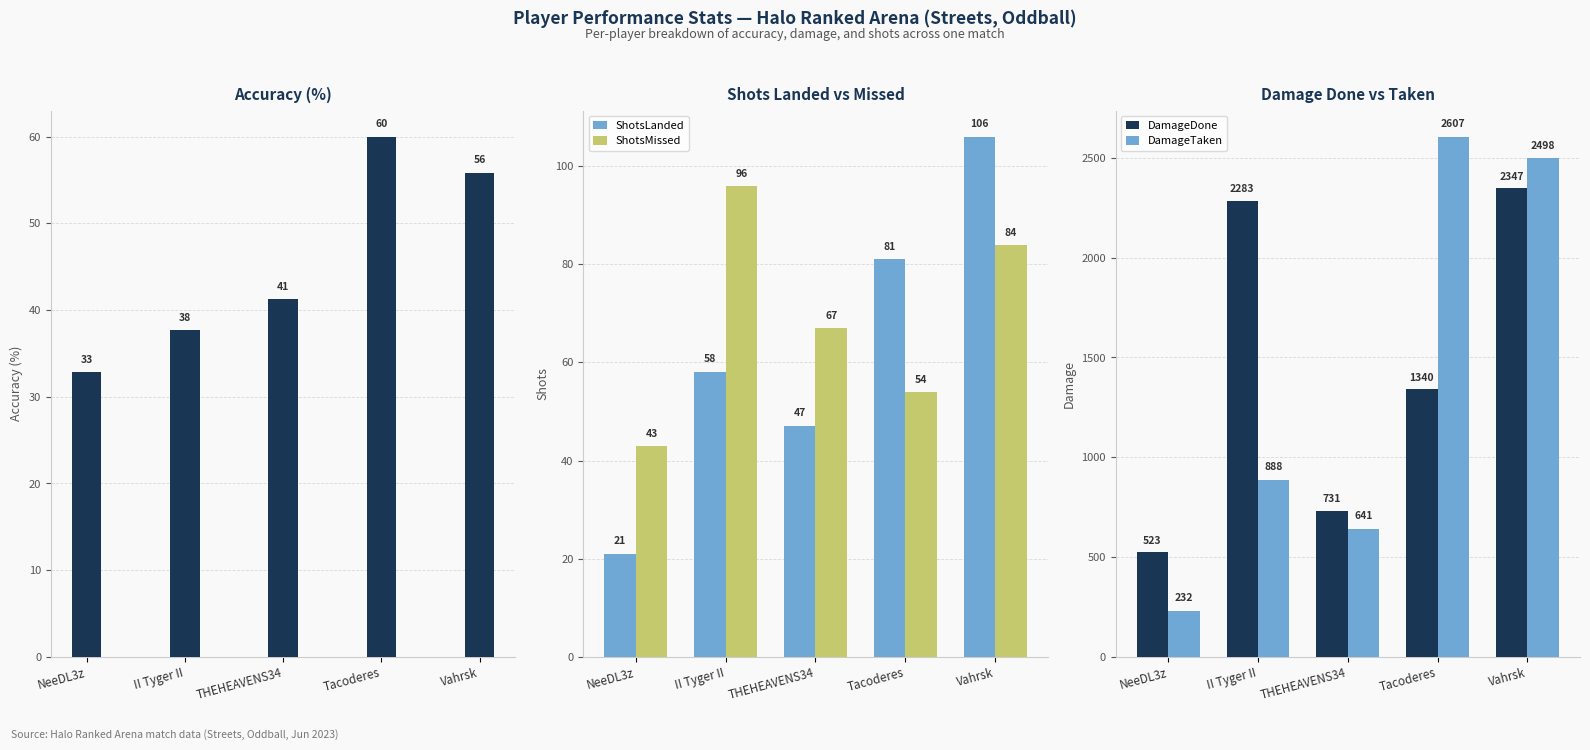

Is it true that ShotsLanded equals 107.6 at Tacoderes?

False